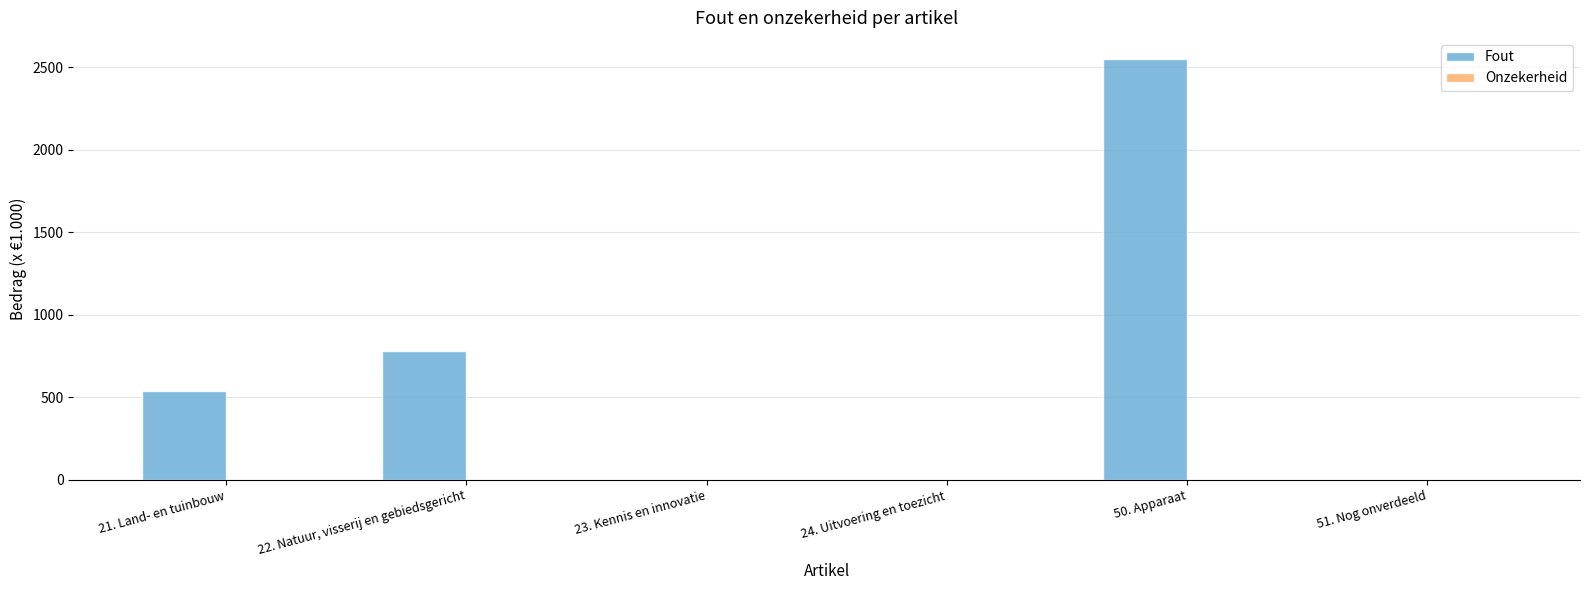

Reading left to right, what are all the values shown in this chart?

21. Land- en tuinbouw=539	22. Natuur, visserij en gebiedsgericht=780	23. Kennis en innovatie=0	24. Uitvoering en toezicht=0	50. Apparaat=2549	51. Nog onverdeeld=0